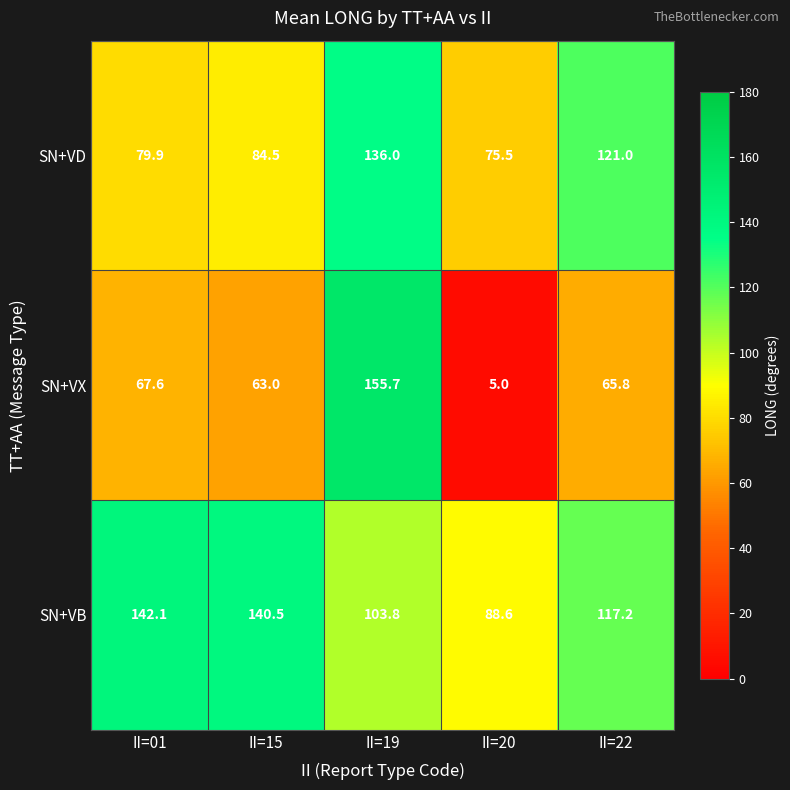

Read the SN+VX value at II=22.

65.8